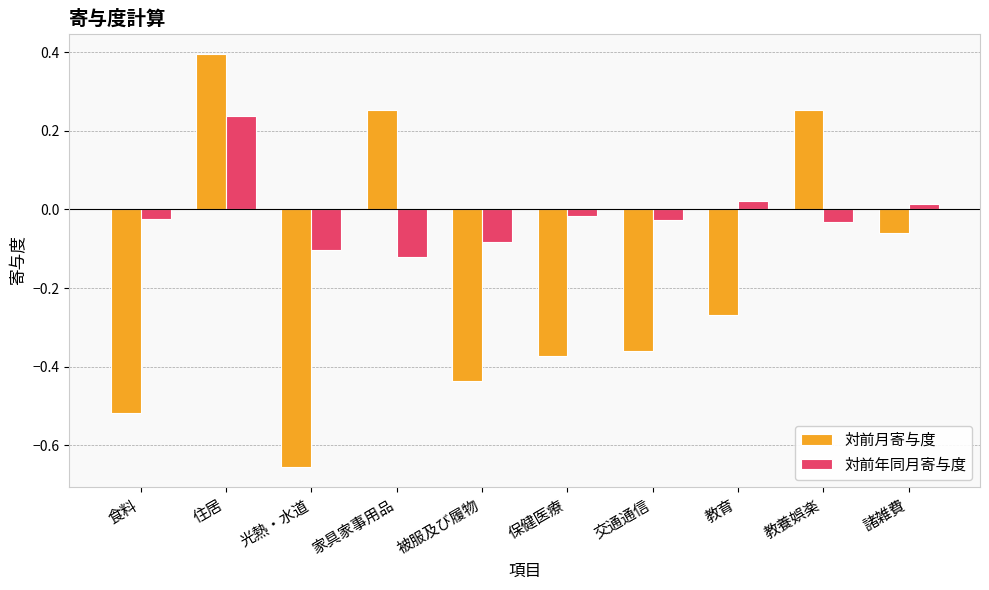

How many values in 対前年同月寄与度 are below zero?

7